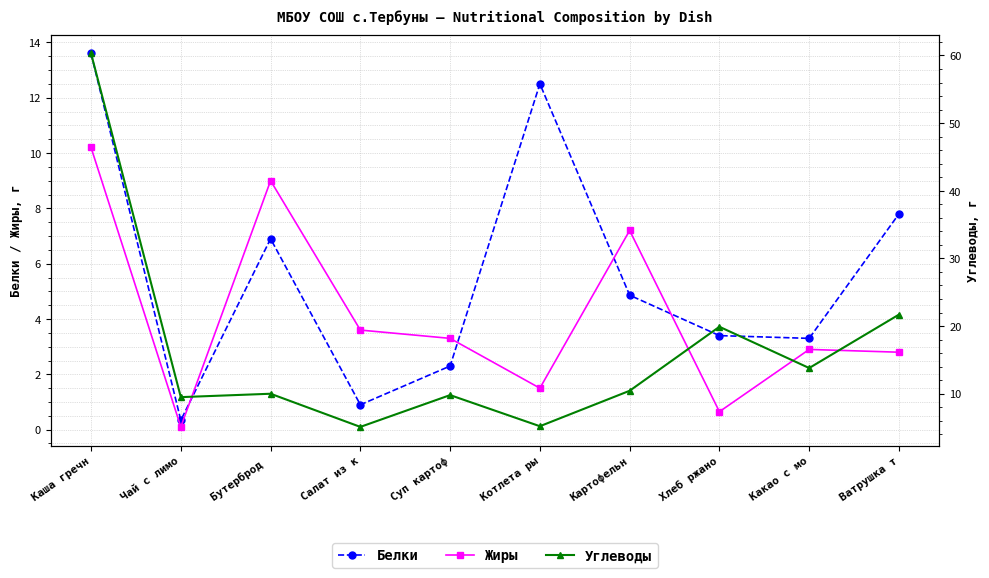

What is the difference between the maximum and minimum values in the Белки series?

13.3